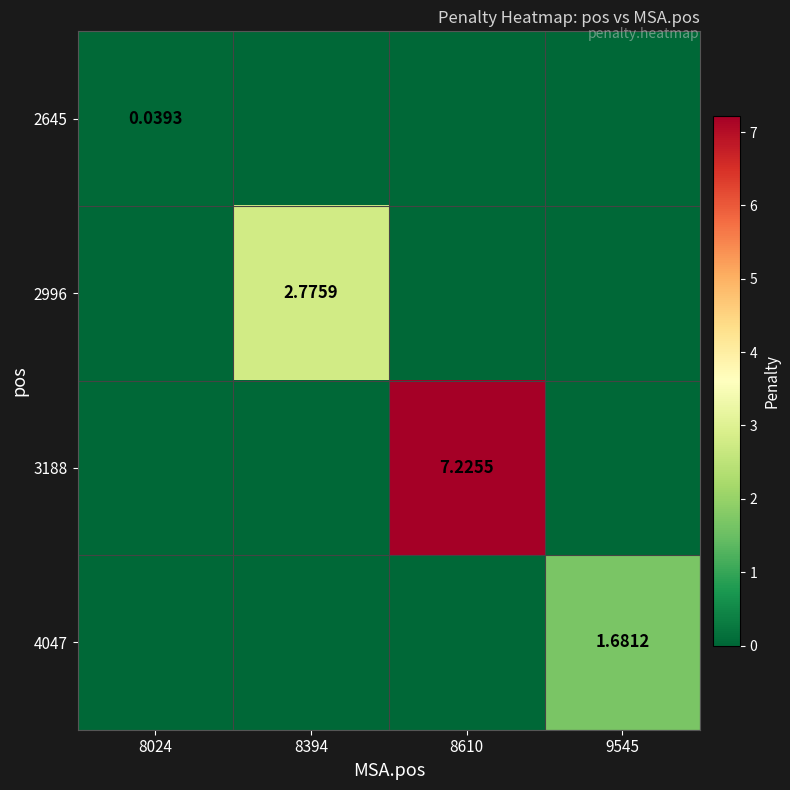

What is the total value across all series at 8394?

2.8